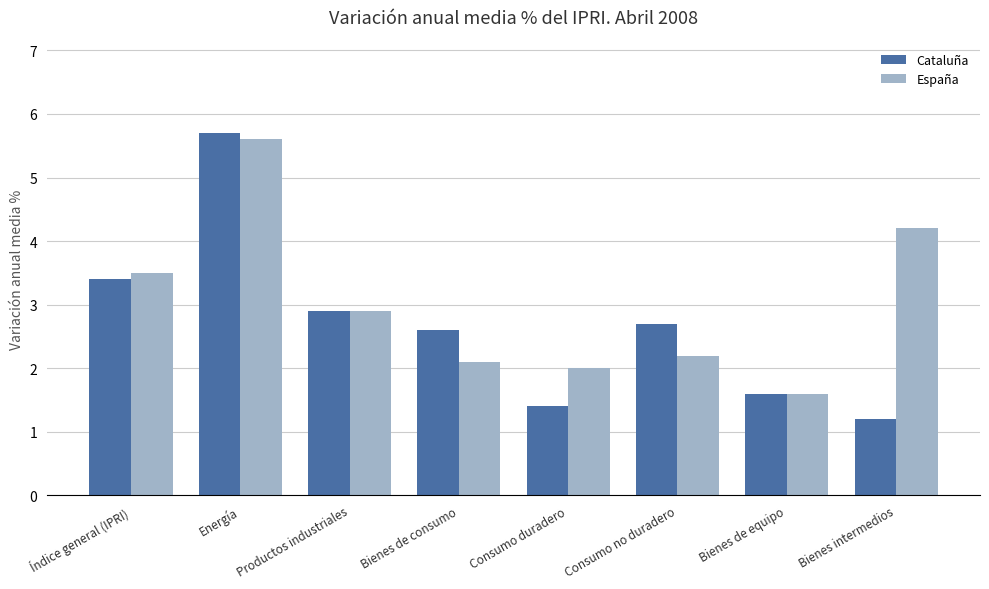

Where is Cataluña nearest to the value 3?

Productos industriales